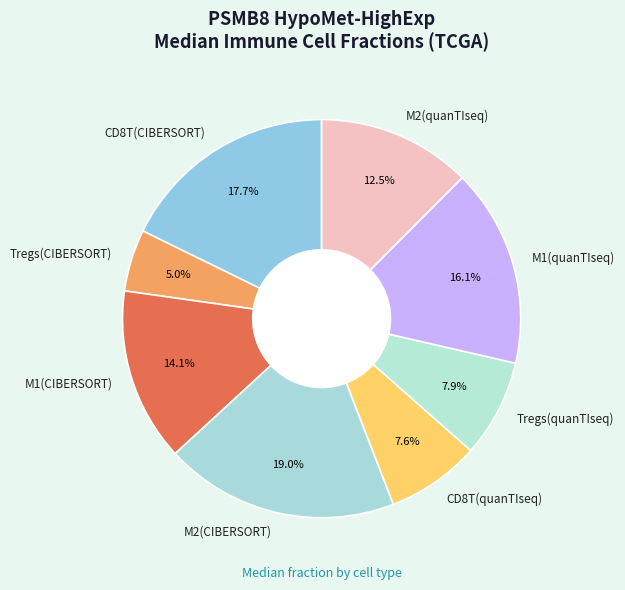

To the nearest percent, what portion does M2(CIBERSORT) represent?

19%